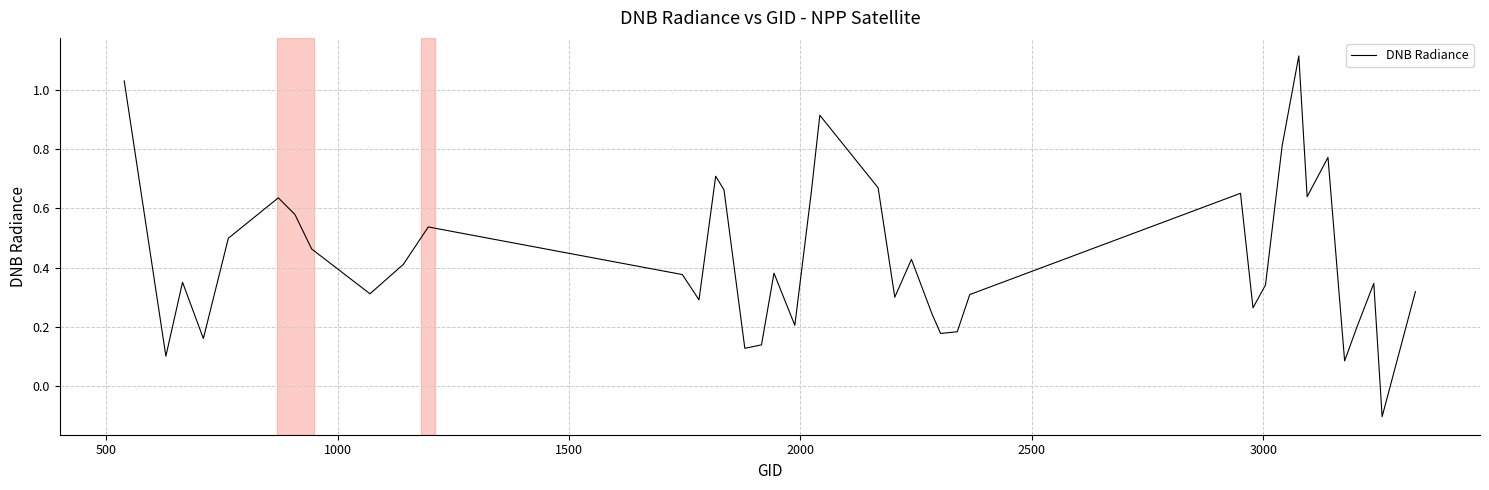

What is the difference between the maximum and minimum values?

1.2